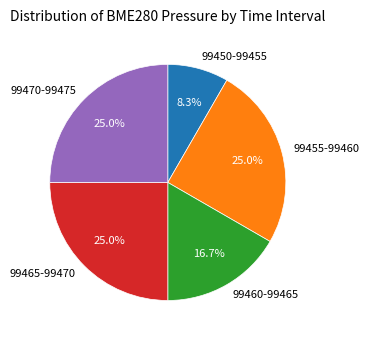

What is the smallest slice in the pie chart?

99450-99455